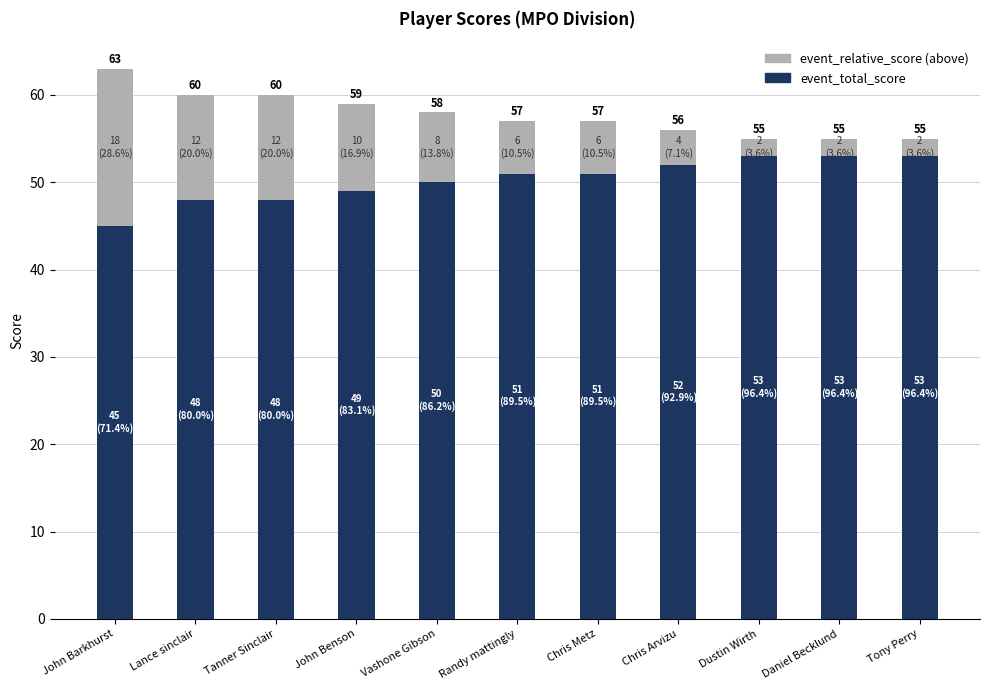

What position from the right is Chris Metz?

5